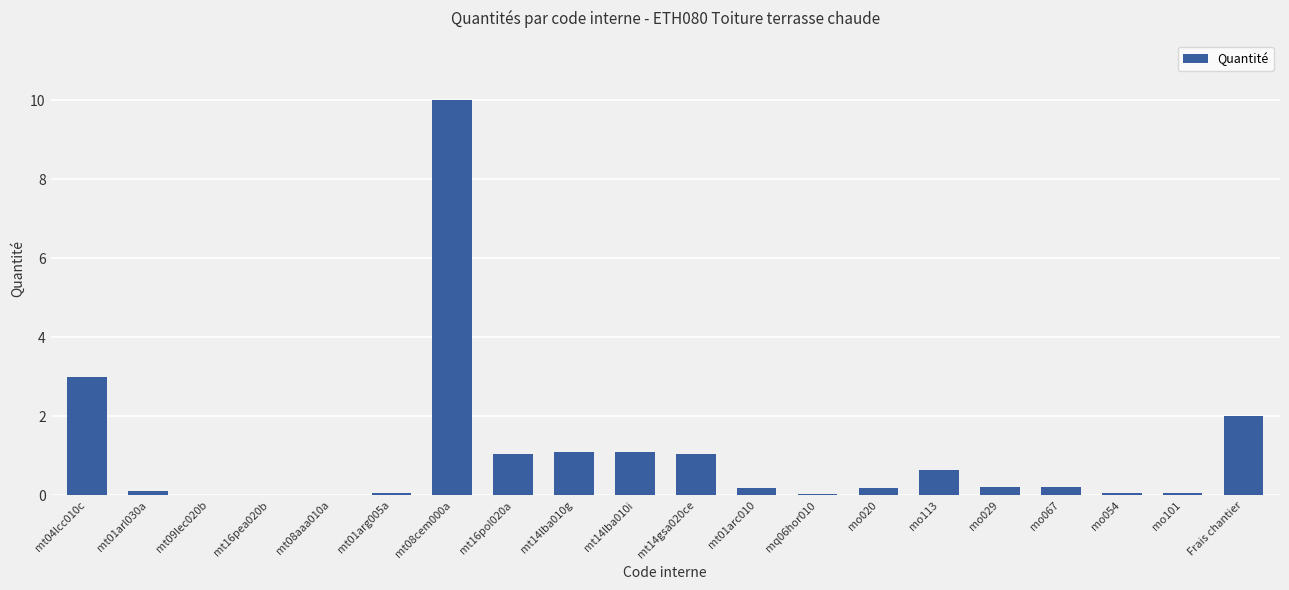

What is the greatest value displayed?

10.0